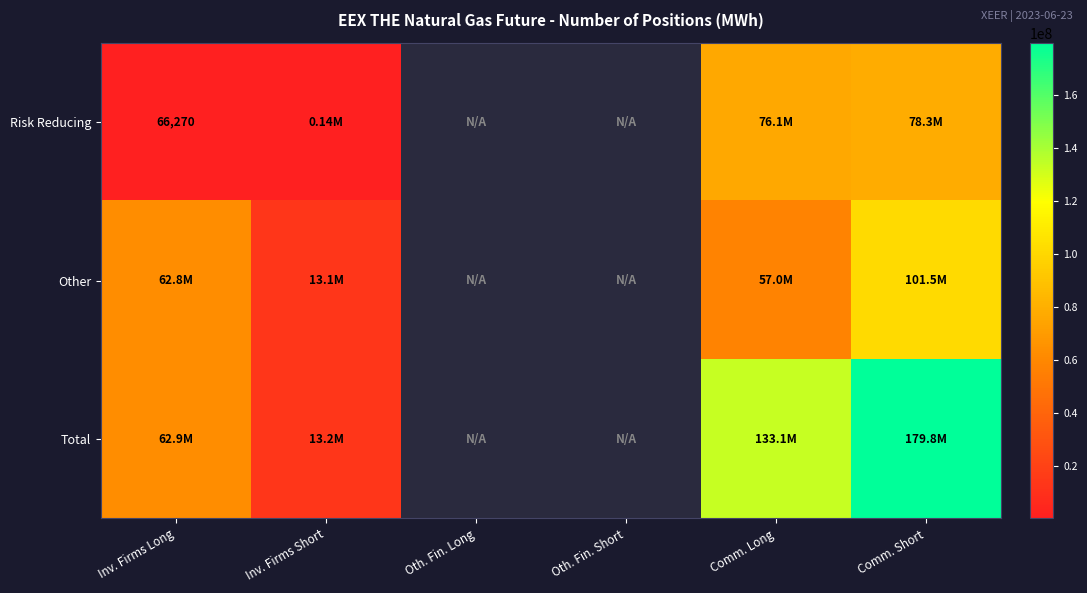

List the labels in order of Risk Reducing value, largest first.

Comm. Short, Comm. Long, Inv. Firms Short, Inv. Firms Long, Oth. Fin. Long, Oth. Fin. Short